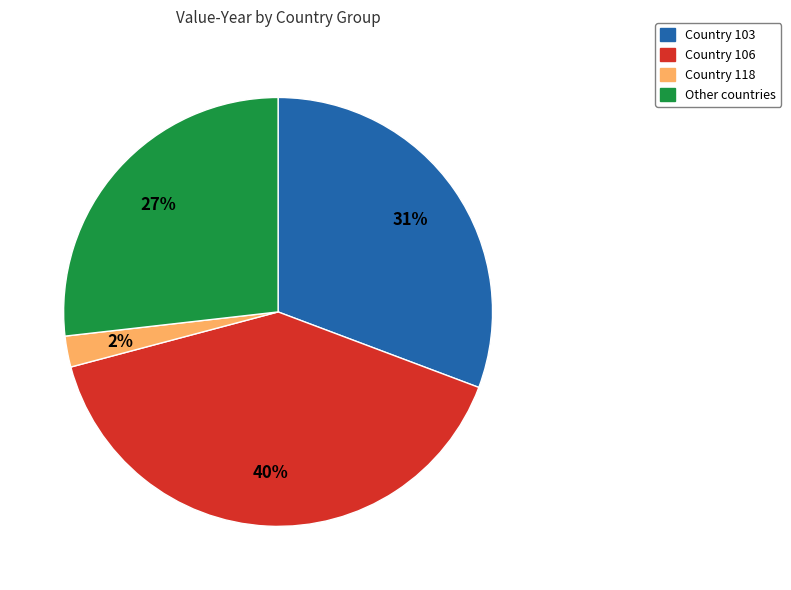

How many slices are in this pie chart?

4